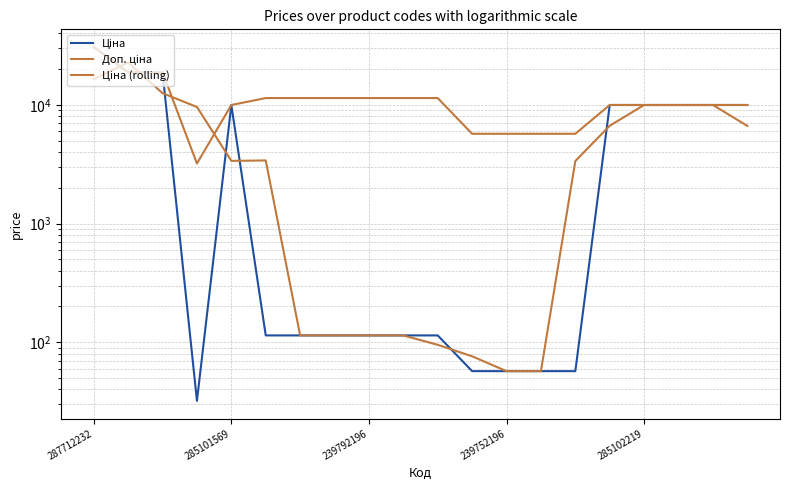

How many series are shown in this chart?

3